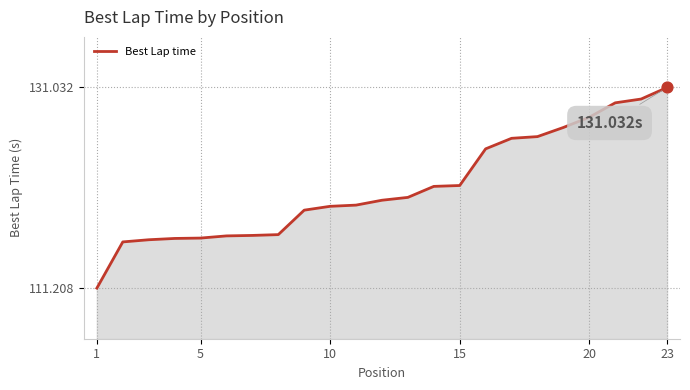

What is the difference between the maximum and minimum values?

19.8